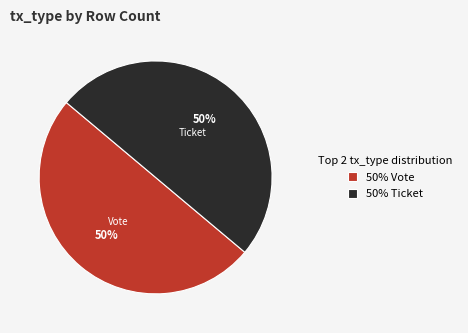

The 50% Vote slice represents 39% of the pie. True or false?

False